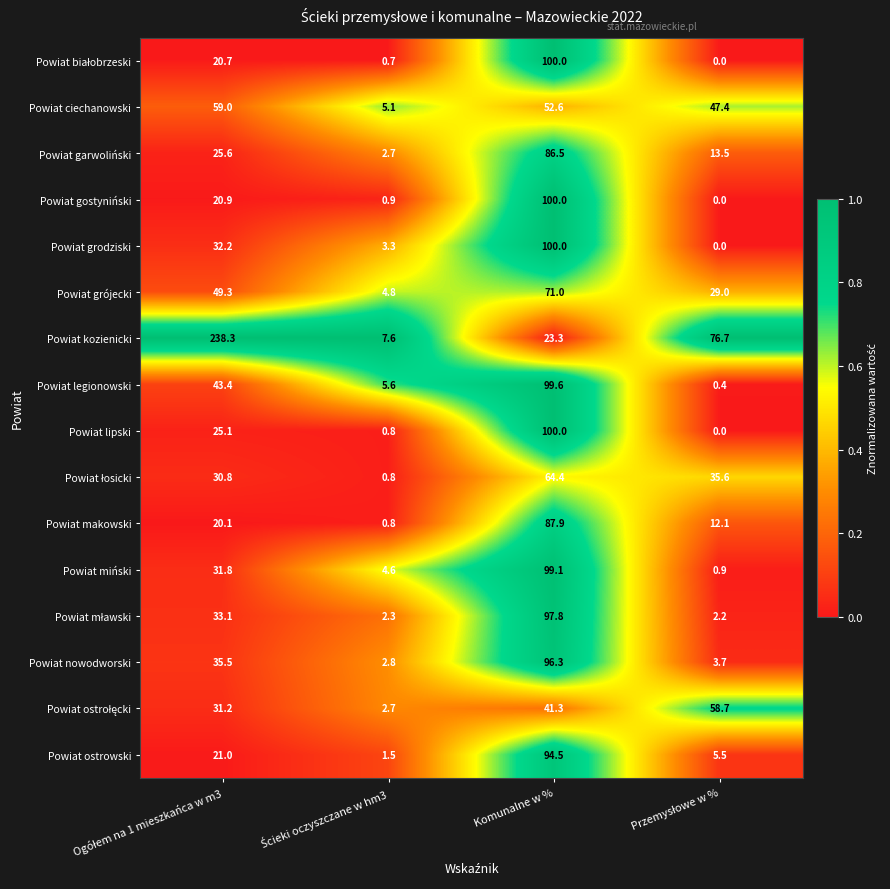

At which category is the sum across all series the highest?

Komunalne w %